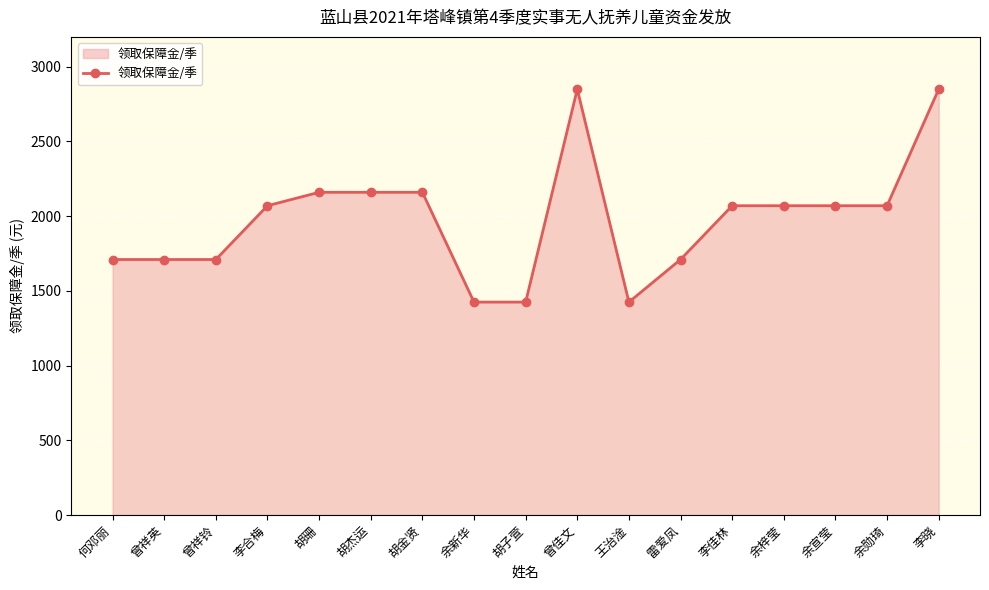

Count the number of categories in the chart.

17